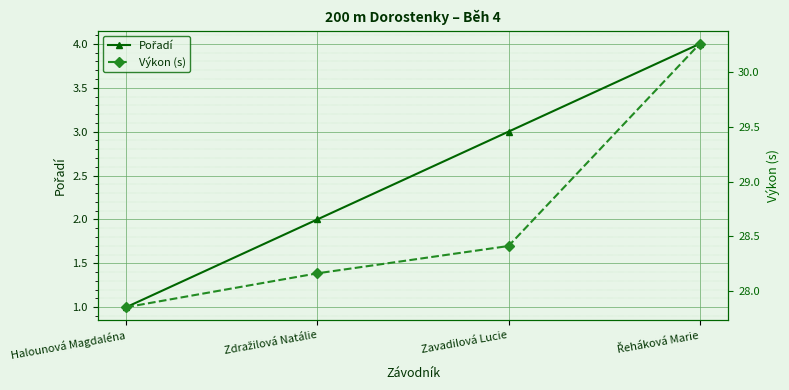

True or false: Výkon (s) and Pořadí intersect in this chart.

False